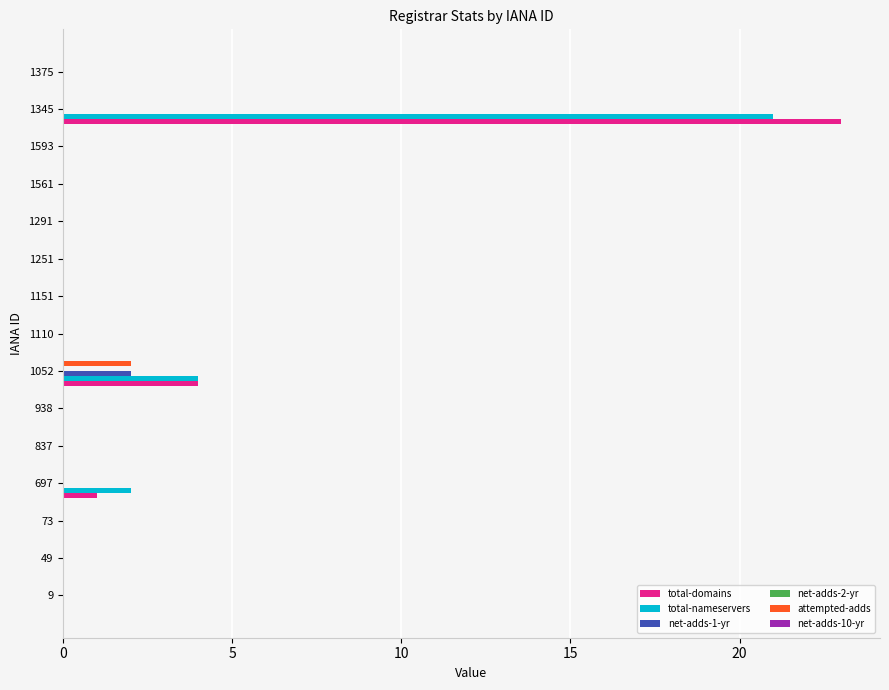

At which label is total-nameservers closest to 10?

1052